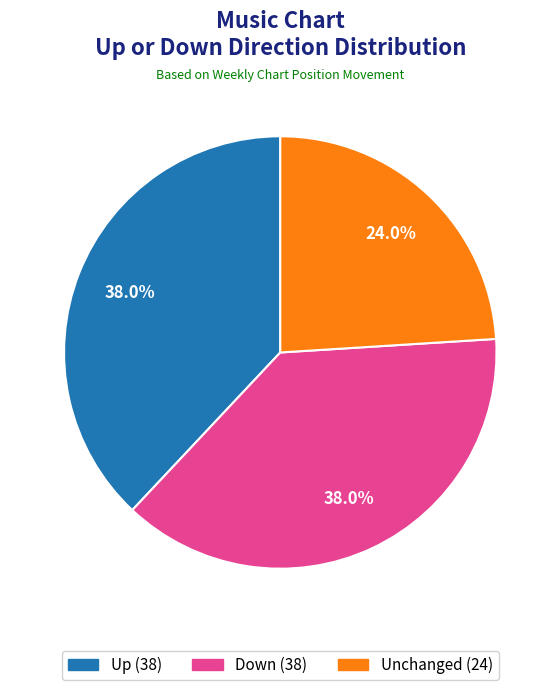

Does any single category account for the majority?

No